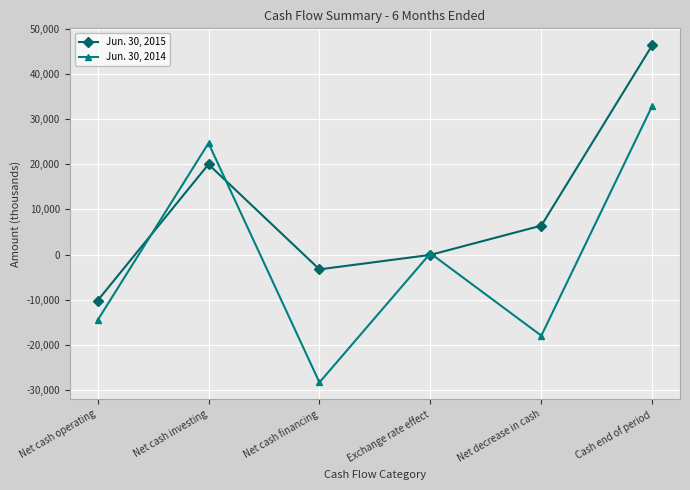

The value of Jun. 30, 2015 at Net cash financing is -3279. True or false?

True